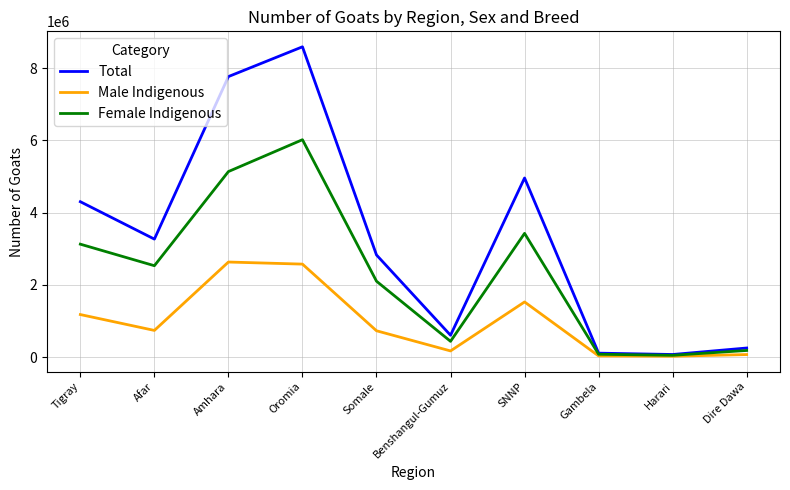

Read the Male Indigenous value at Gambela.

30487